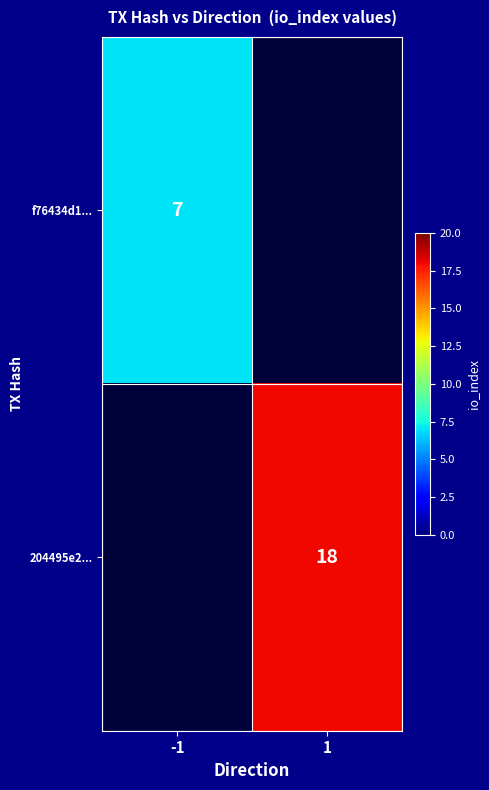

Which category has the highest value across all series?

1